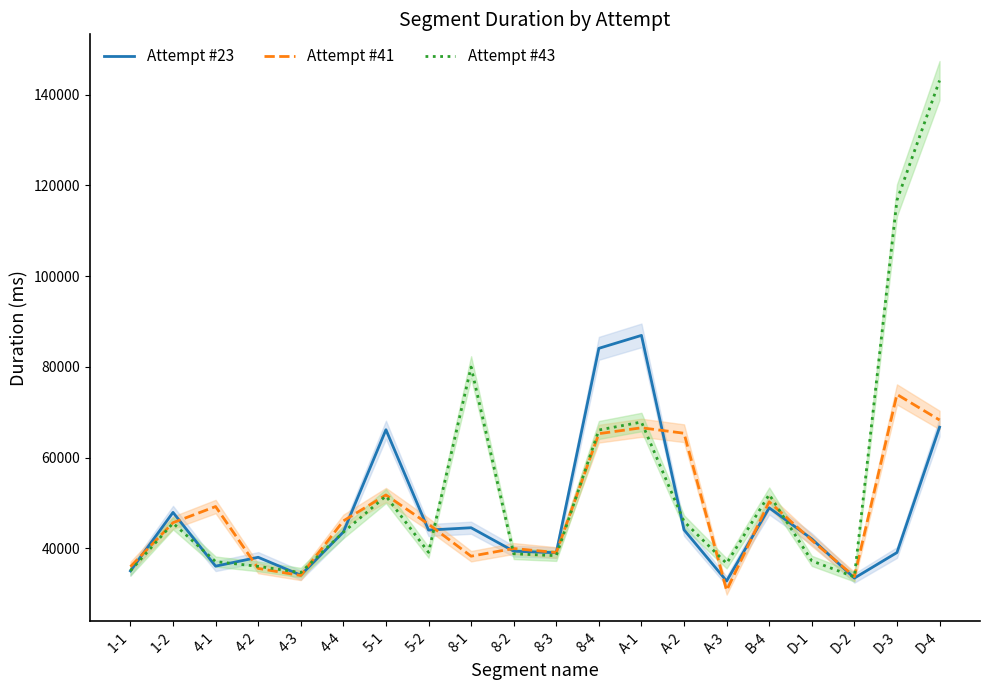

What are all the series names shown in the legend?

Attempt #23, Attempt #41, Attempt #43